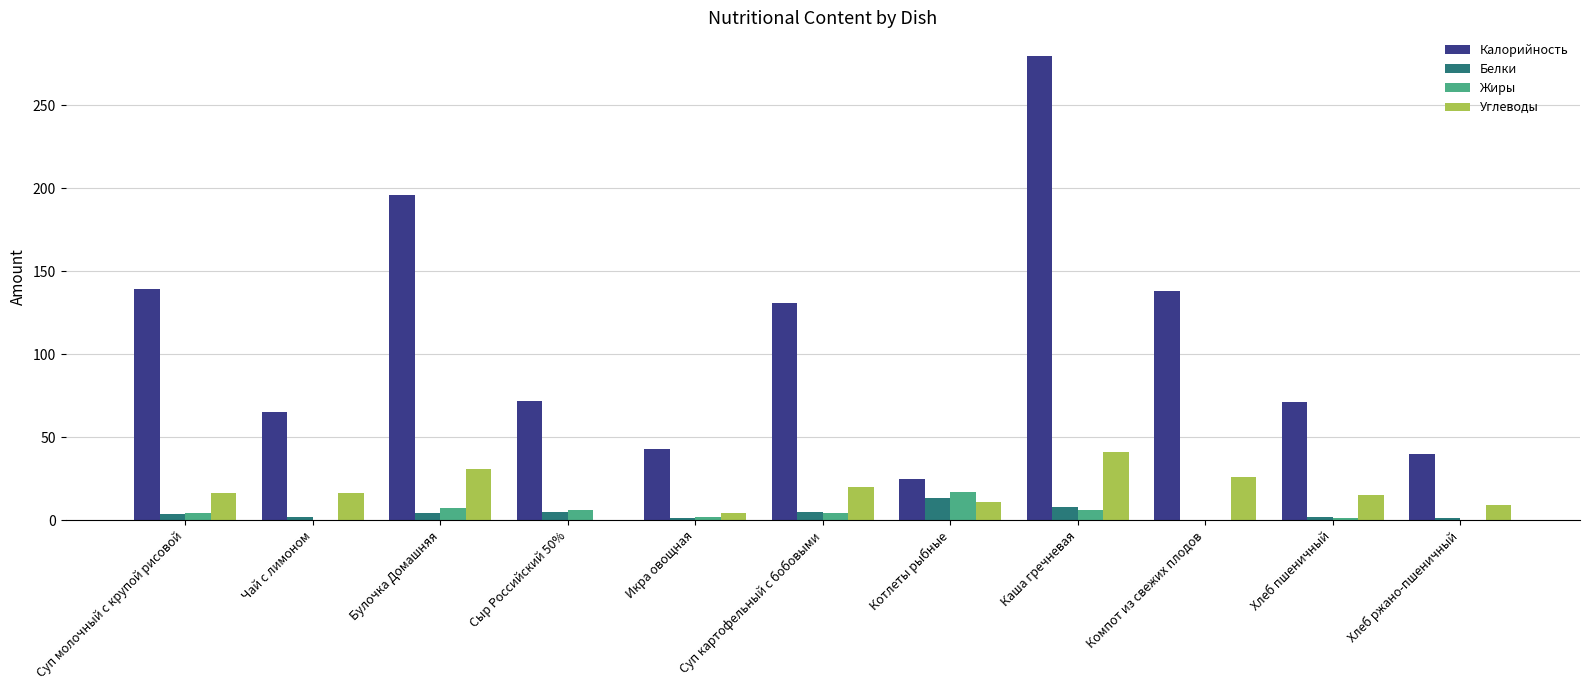

Which series changed the most between Сыр Российский 50% and Суп картофельный с бобовыми?

Калорийность